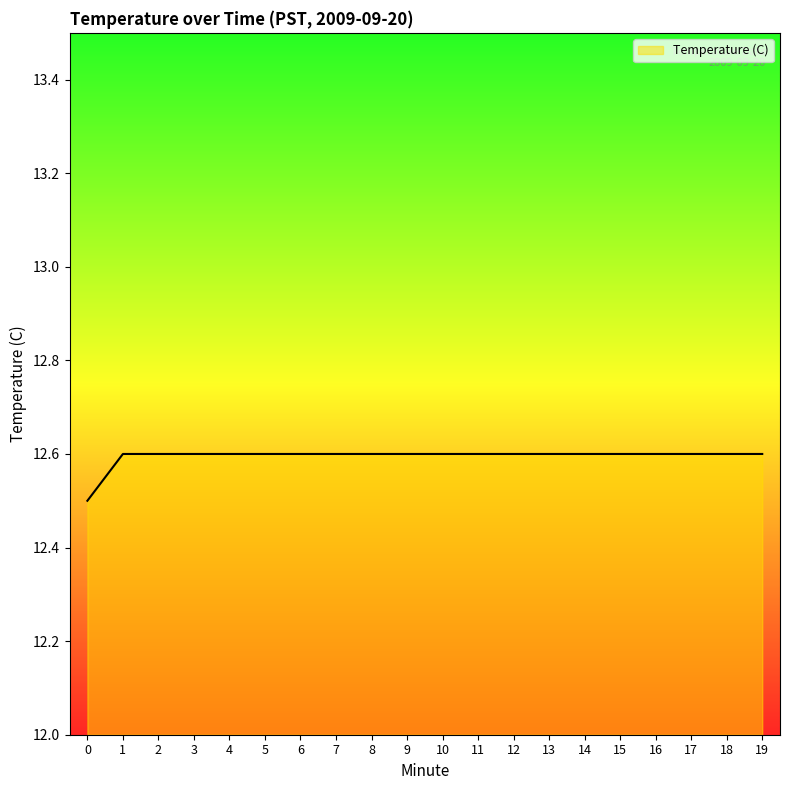

What is the ratio of the value at 10 to the value at 0?

1.0